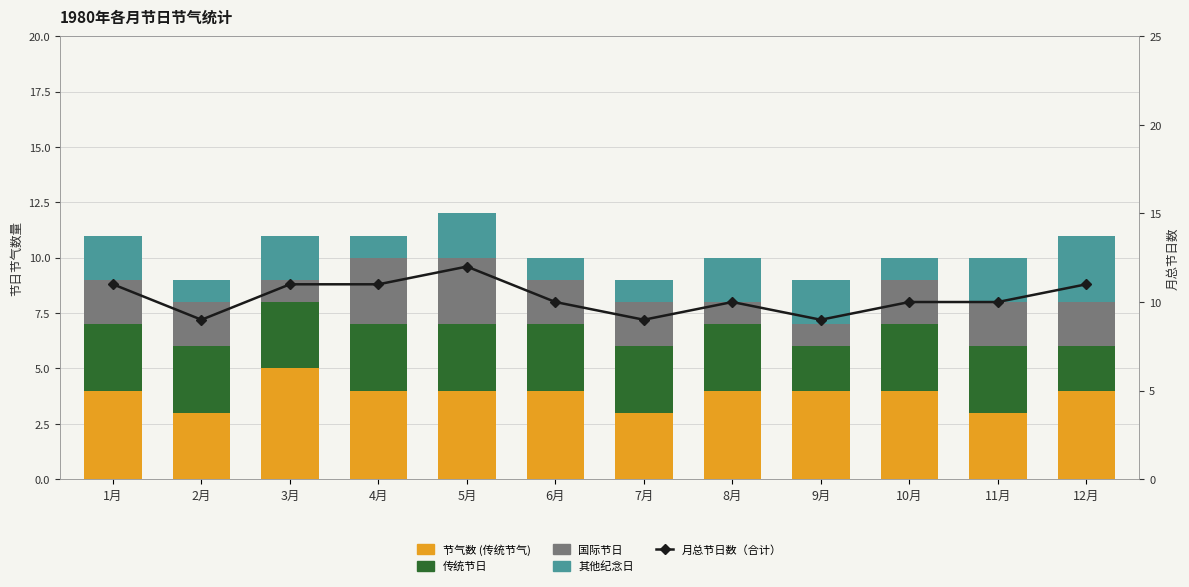

What is the total value across all series at 10月?

20